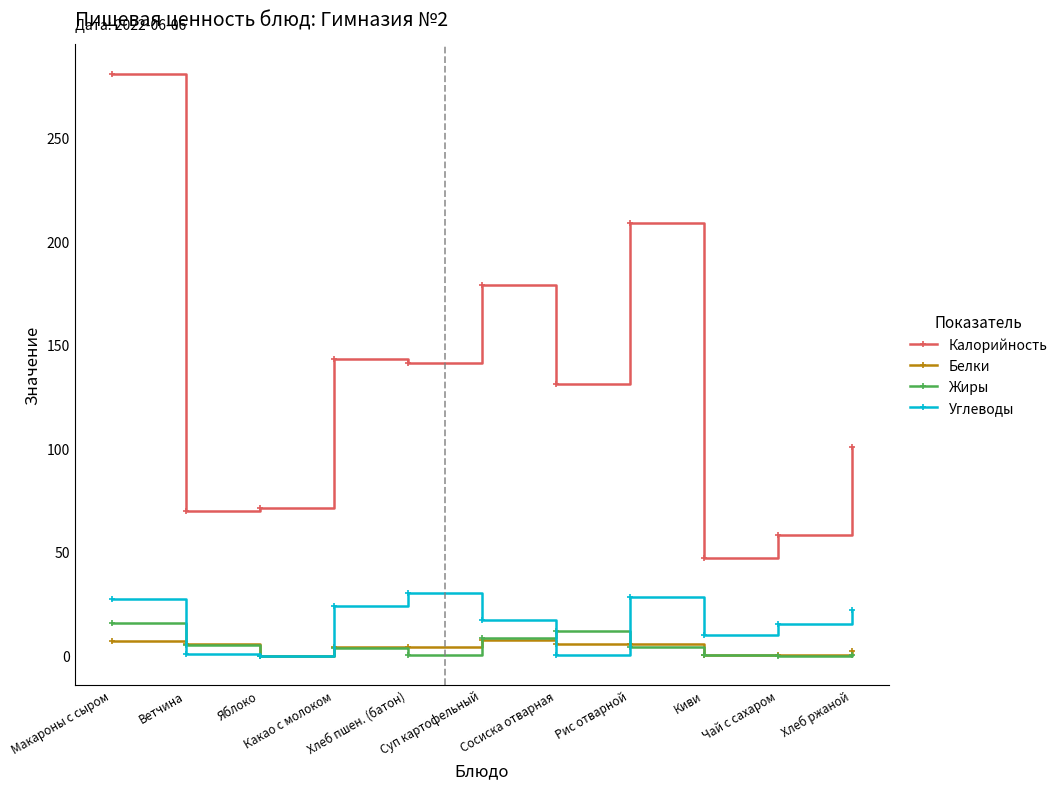

True or false: Калорийность and Белки intersect in this chart.

False